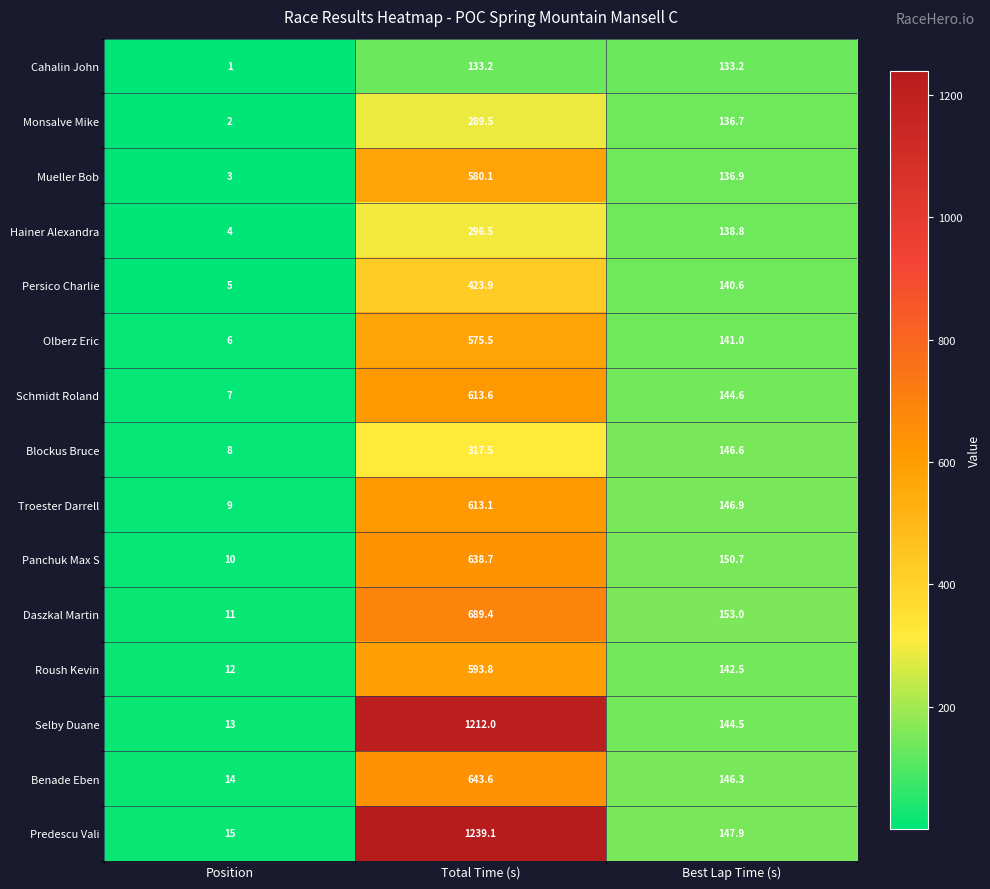

True or false: Panchuk Max S has a value of 150.7 at Best Lap Time (s).

True